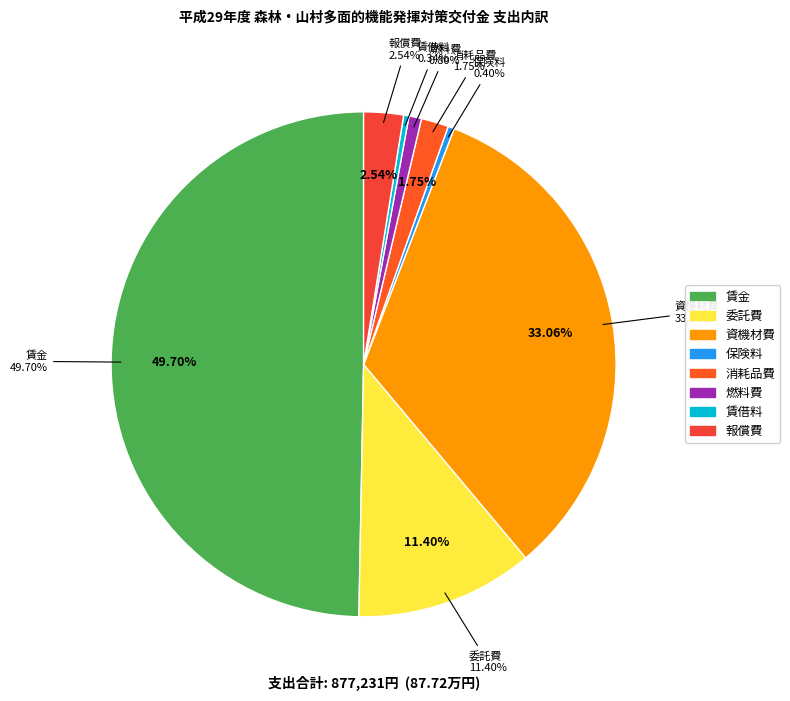

Count the number of slices in the pie.

8